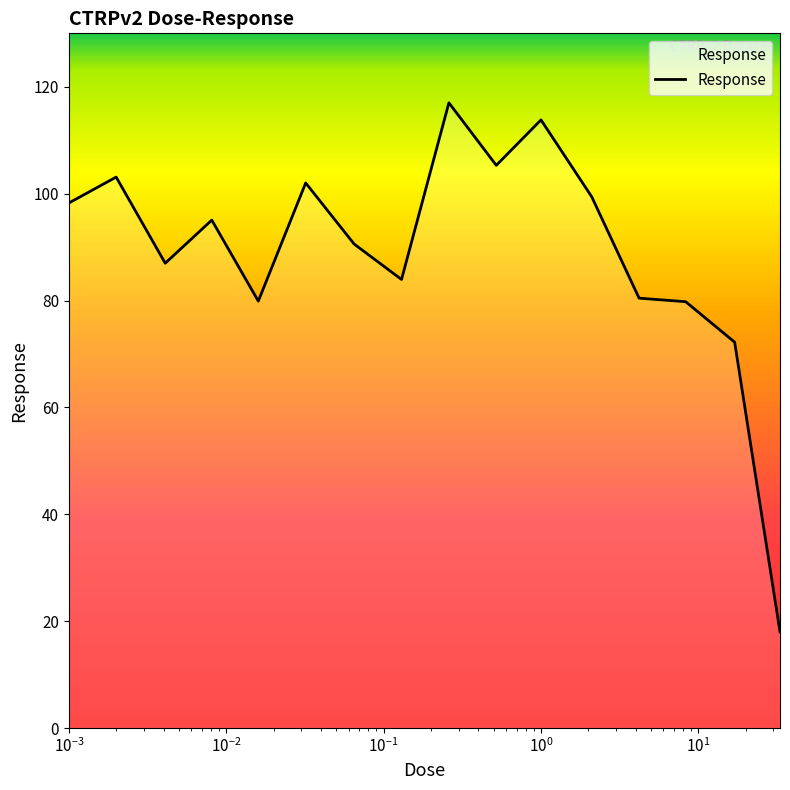

What is the minimum value shown in the chart?

18.0